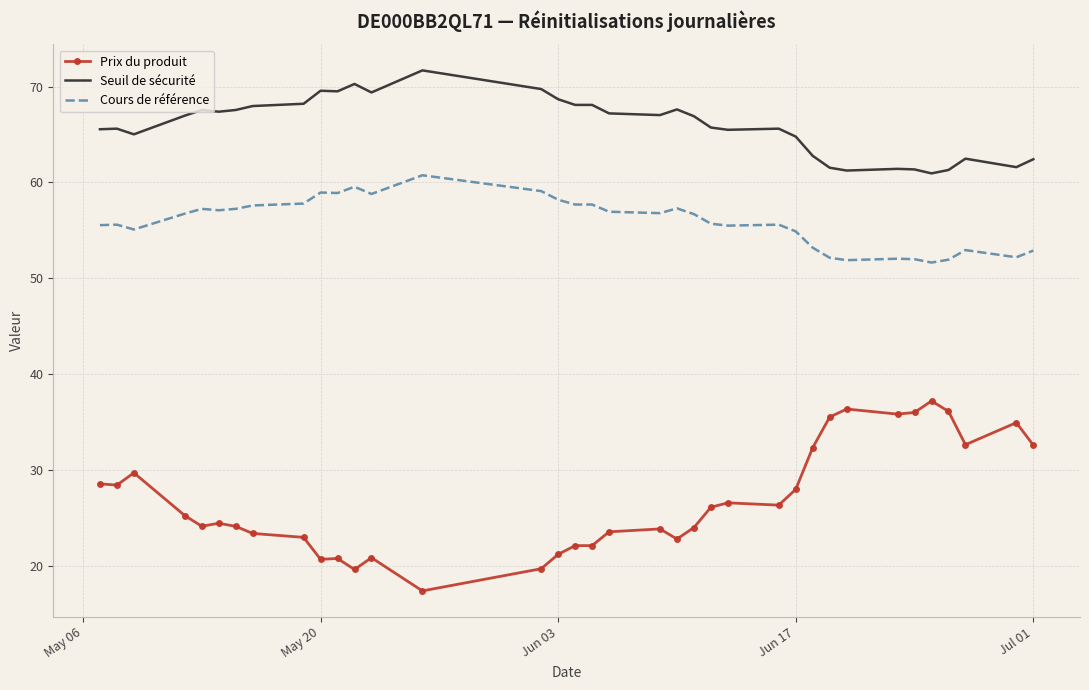

True or false: Cours de référence and Seuil de sécurité cross at least once.

False